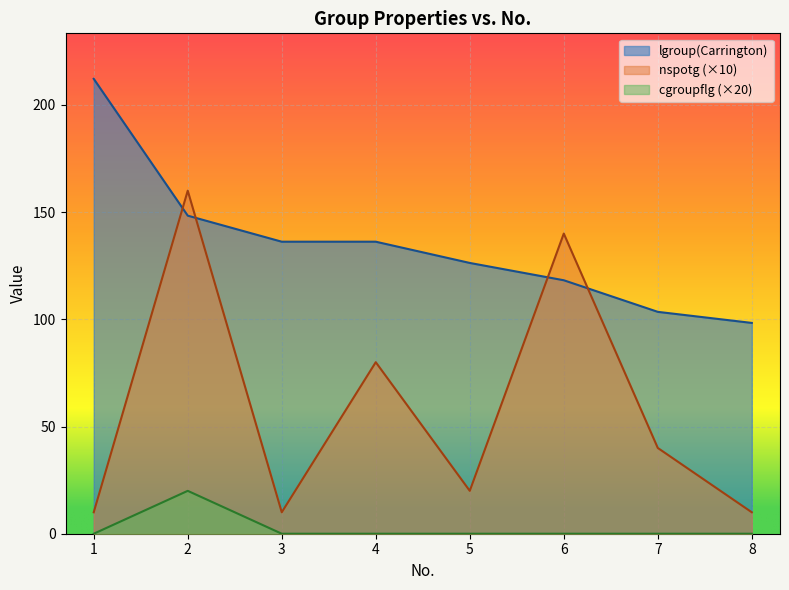

Where do lgroup(Carrington) and nspotg first cross each other?

1 and 2